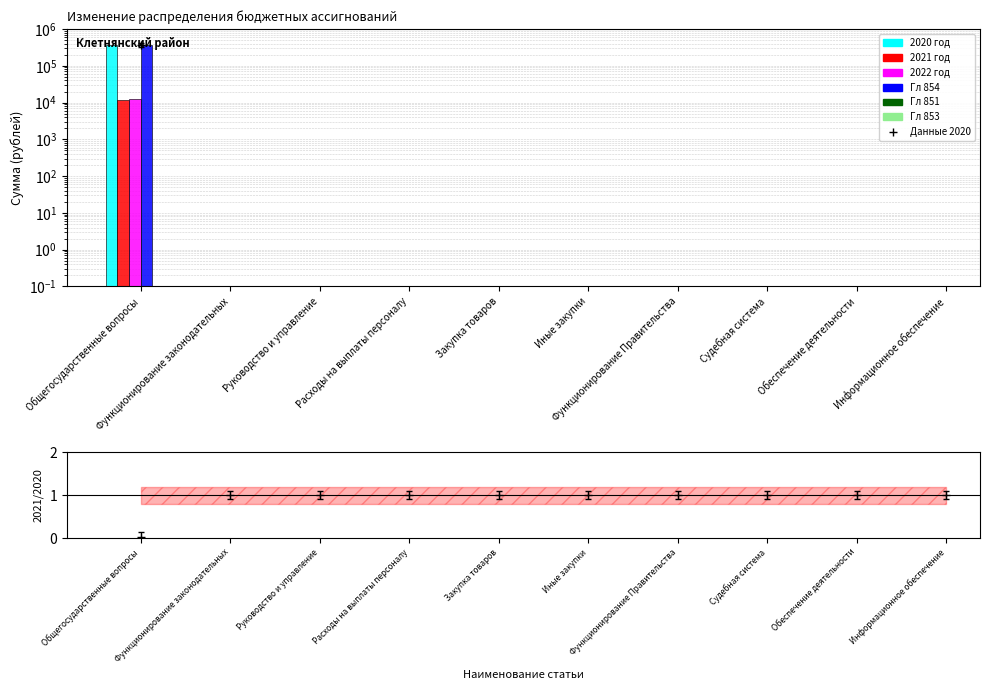

At which category is the sum across all series the highest?

Общегосударственные вопросы